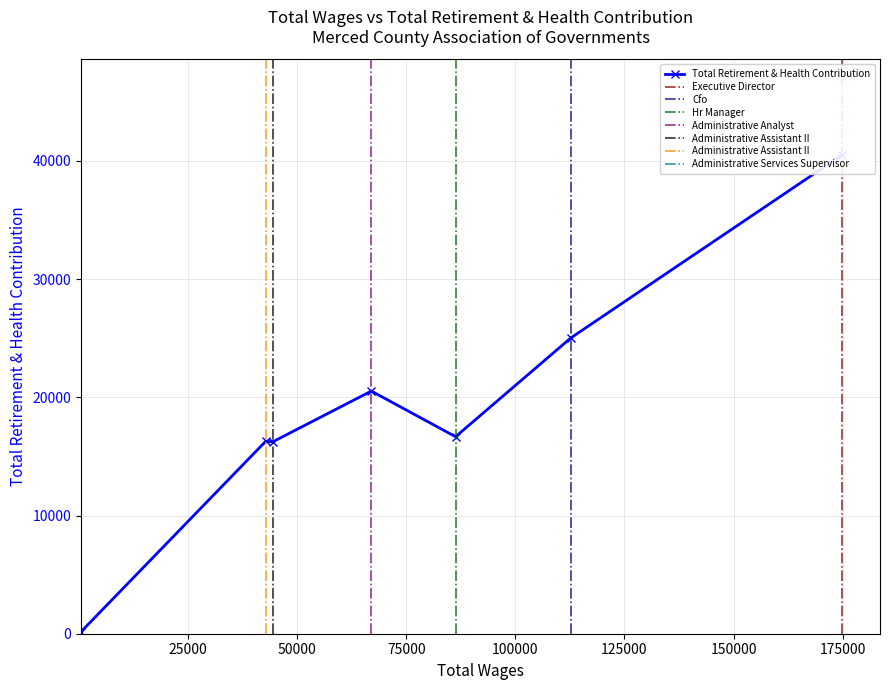

True or false: the data shows 185 at 464.0.

True